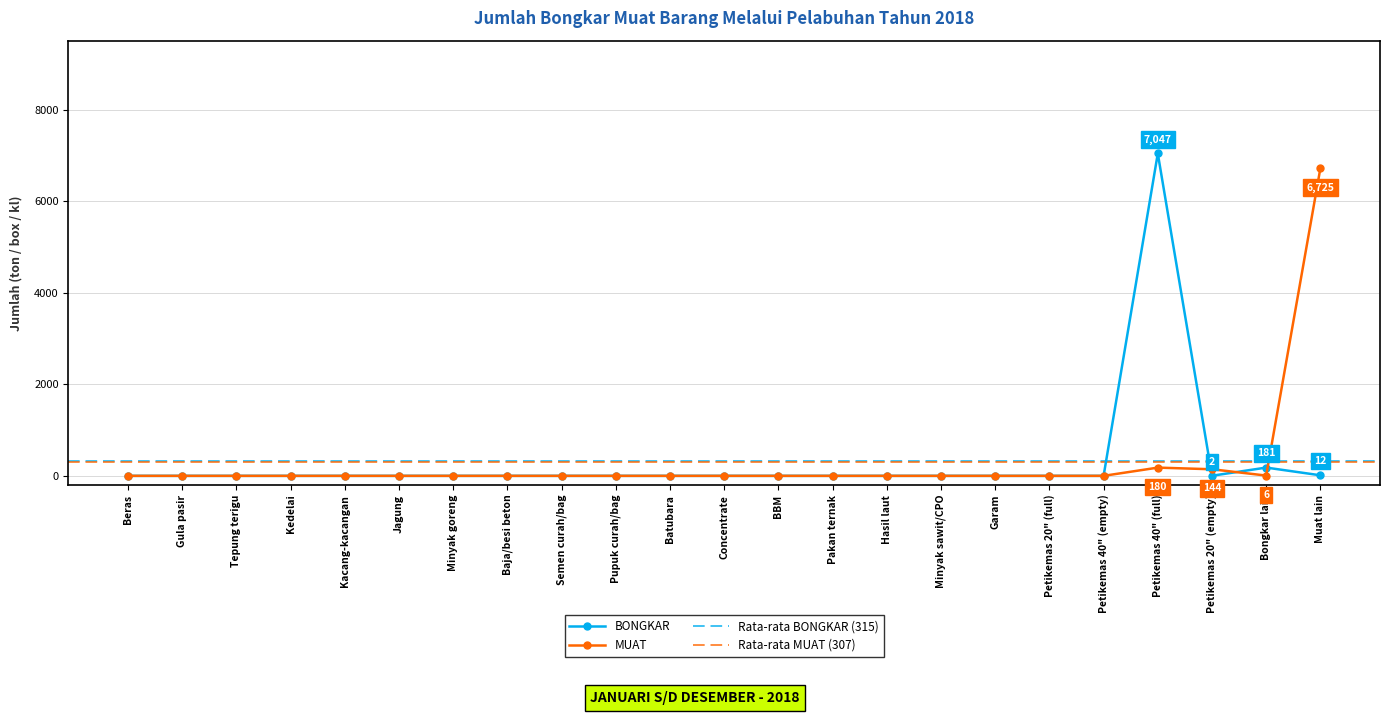

How many intersections are there between MUAT and BONGKAR?

3